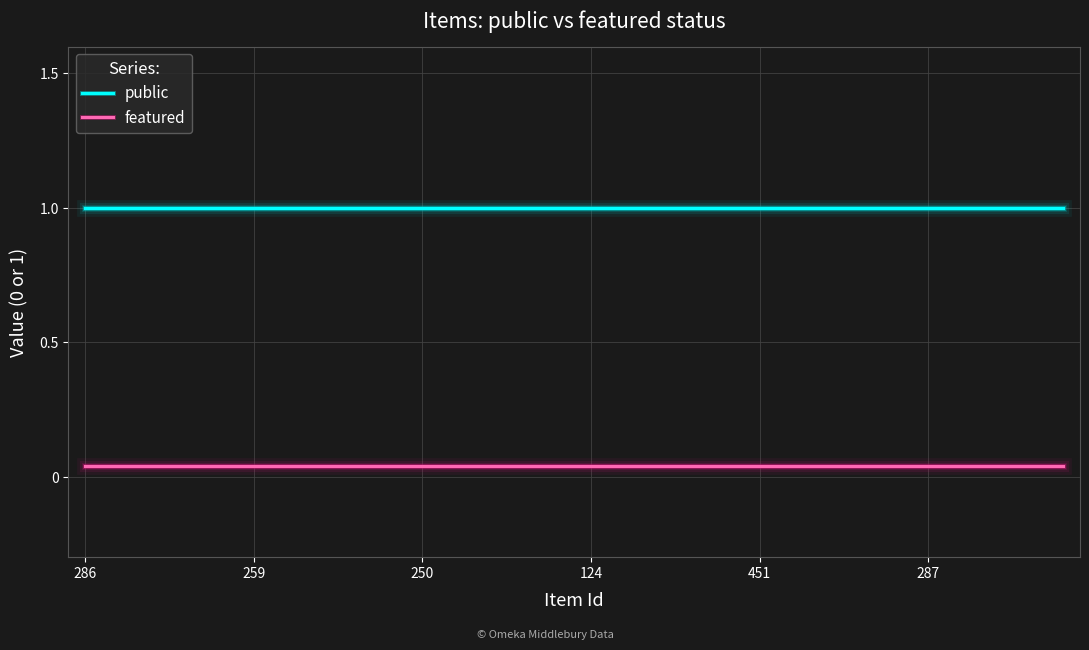

True or false: public and featured intersect in this chart.

False